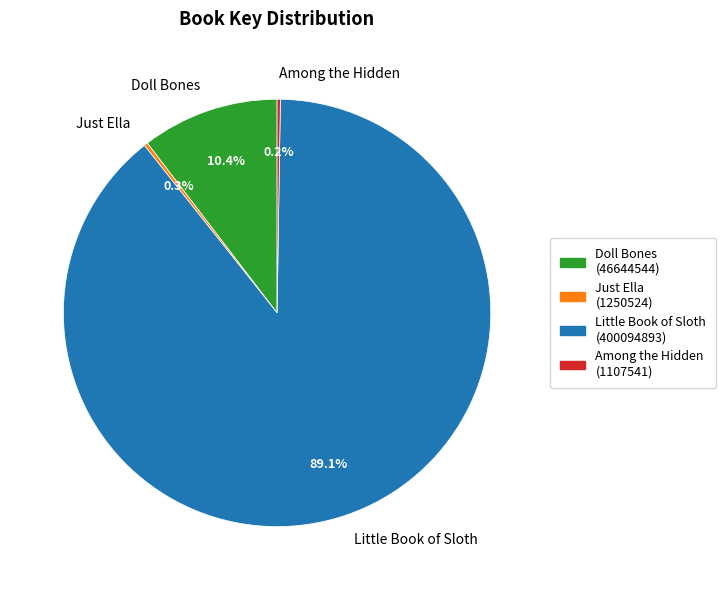

Which slice is the largest?

Little Book of Sloth